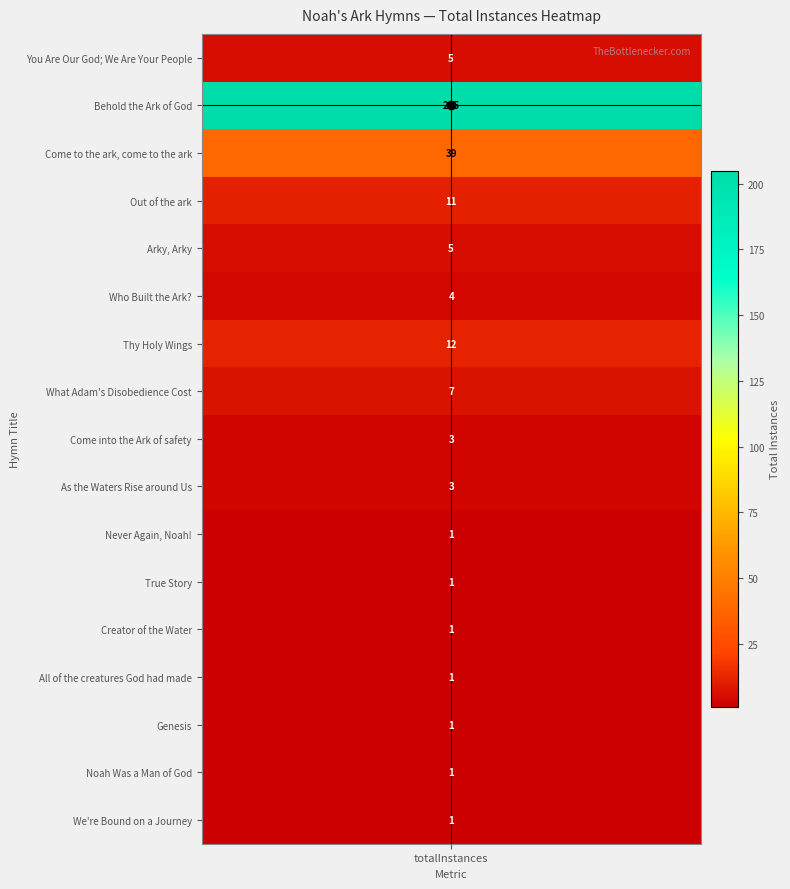

Approximately how many times larger is the value at 3 compared to 12?

11.0